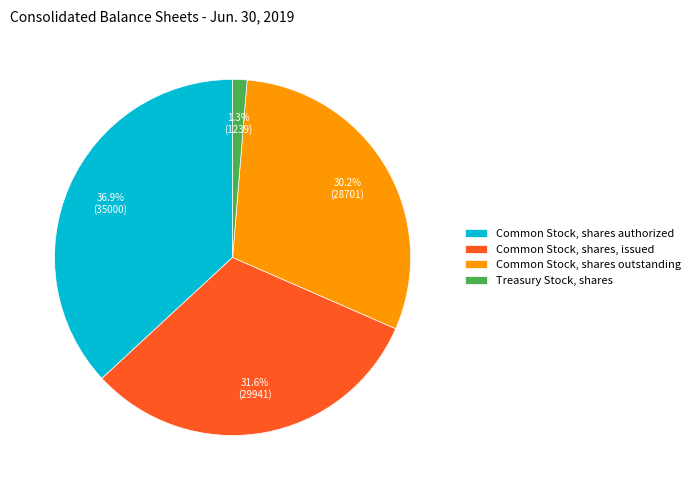

Count the number of slices in the pie.

4